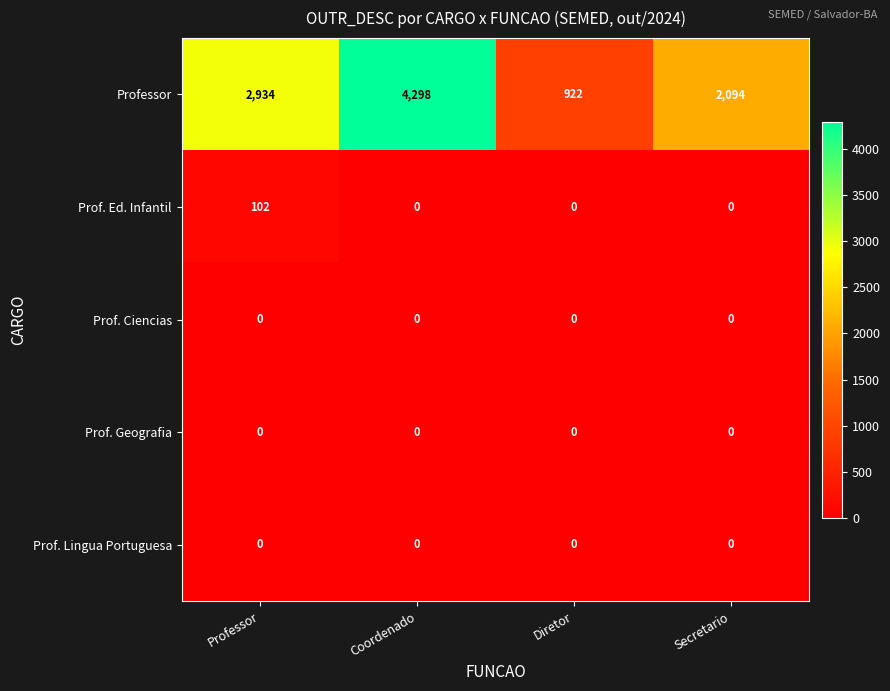

Which series has the largest total across all categories?

Professor